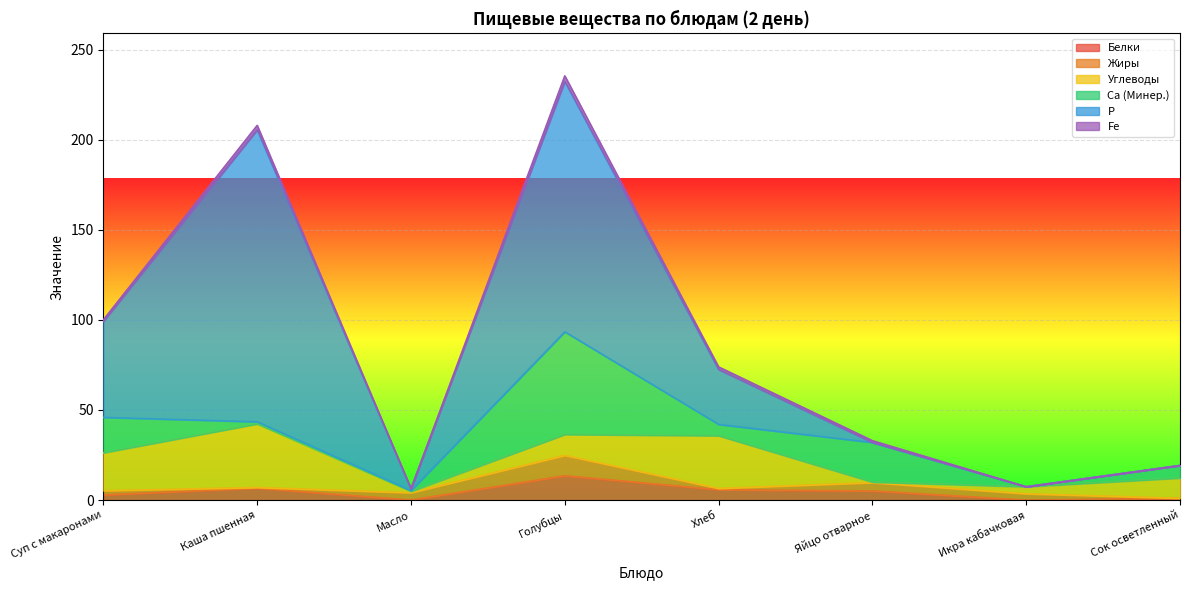

Between Масло and Хлеб, which is larger?

Хлеб